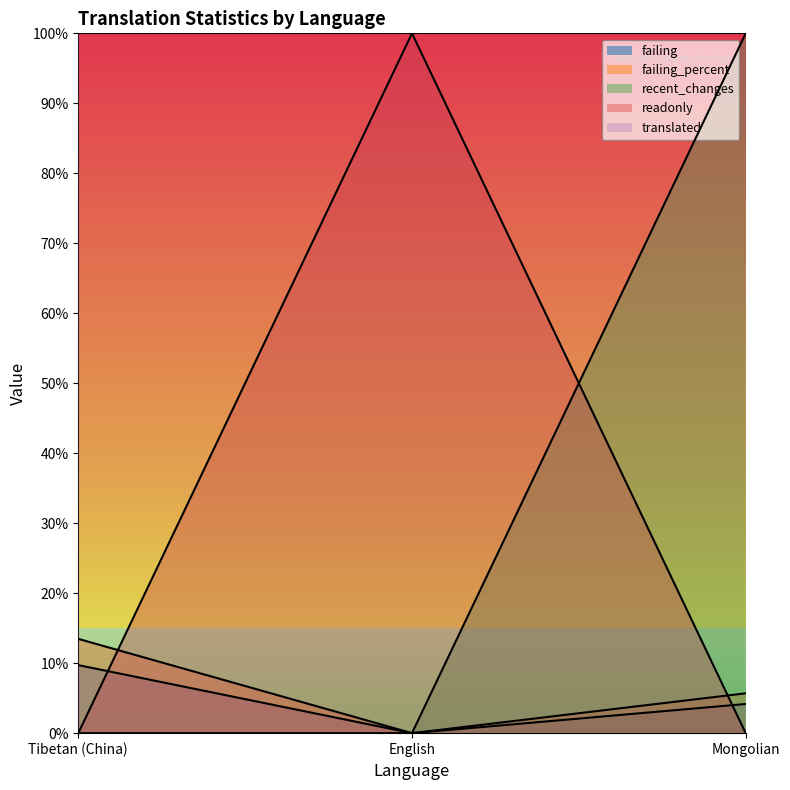

Which label corresponds to the smallest value in the chart?

English